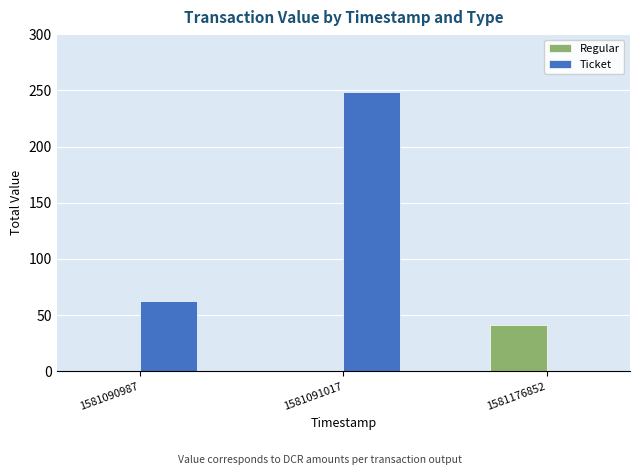

How many data points in Ticket are above 62?

2